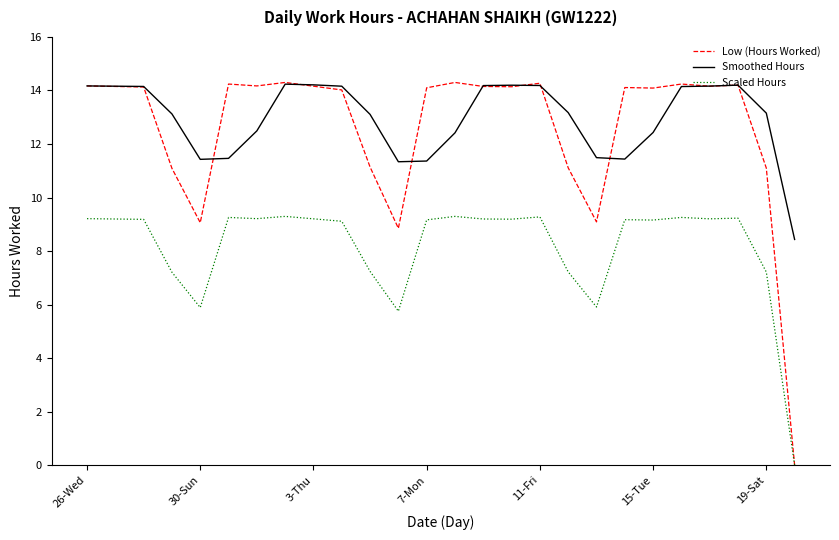

What is the greatest value displayed?

14.3